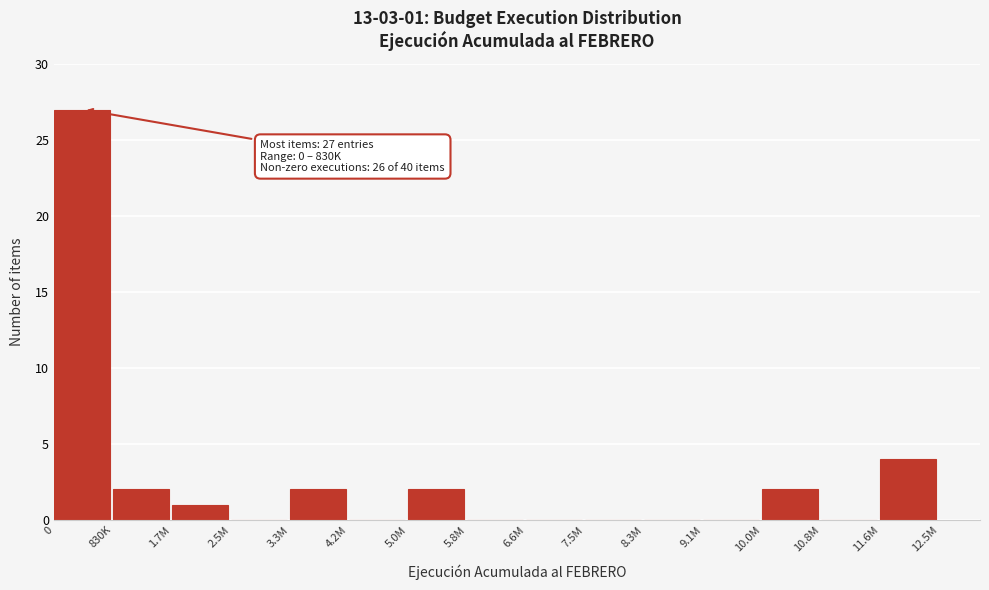

Reading left to right, transcribe all the data shown in this chart.

0=27	830K=2	1.7M=1	2.5M=0	3.3M=2	4.2M=0	5.0M=2	5.8M=0	6.6M=0	7.5M=0	8.3M=0	9.1M=0	10.0M=2	10.8M=0	11.6M=4